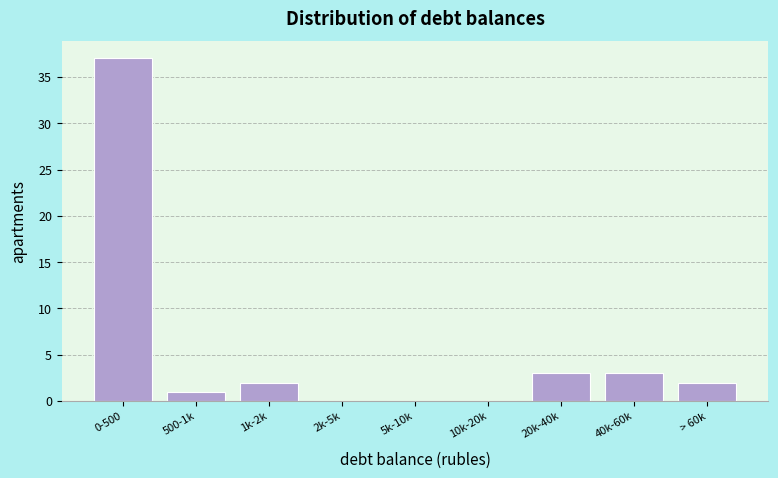

Reading right to left, extract all data points from this chart.

> 60k=2	40k-60k=3	20k-40k=3	10k-20k=0	5k-10k=0	2k-5k=0	1k-2k=2	500-1k=1	0-500=37